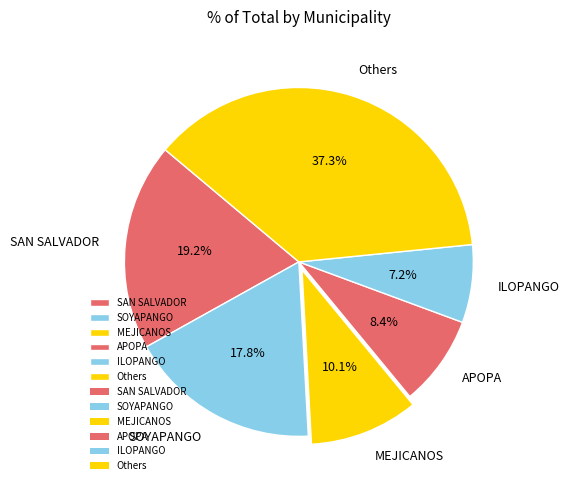

The SAN SALVADOR slice represents 19% of the pie. True or false?

True